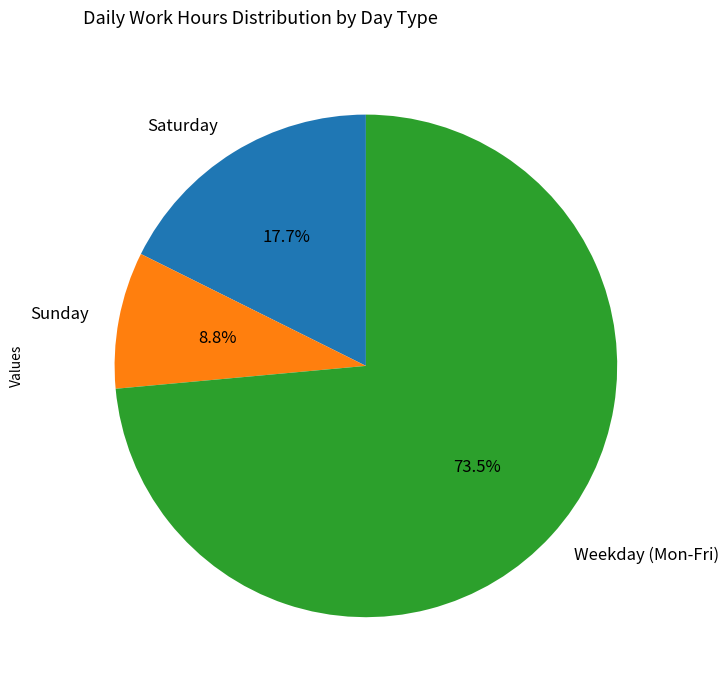

Combined, what portion of the pie is Weekday (Mon-Fri) and Saturday?

91.2%